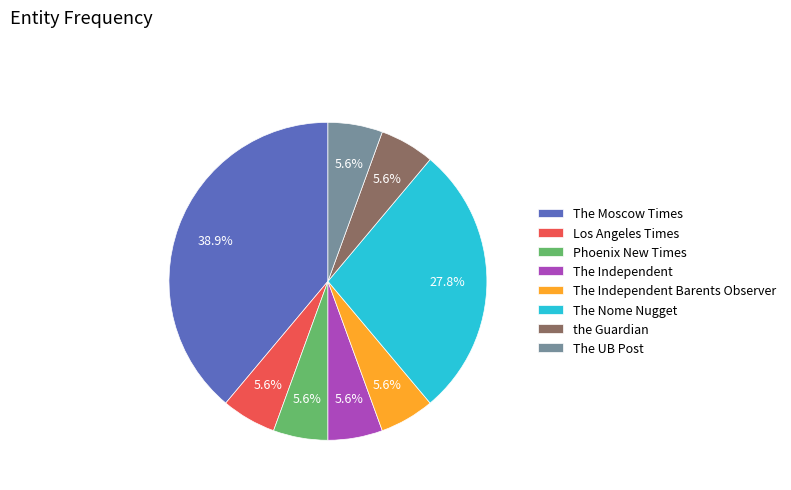

What percentage do The Moscow Times and The Independent together represent?

44.4%